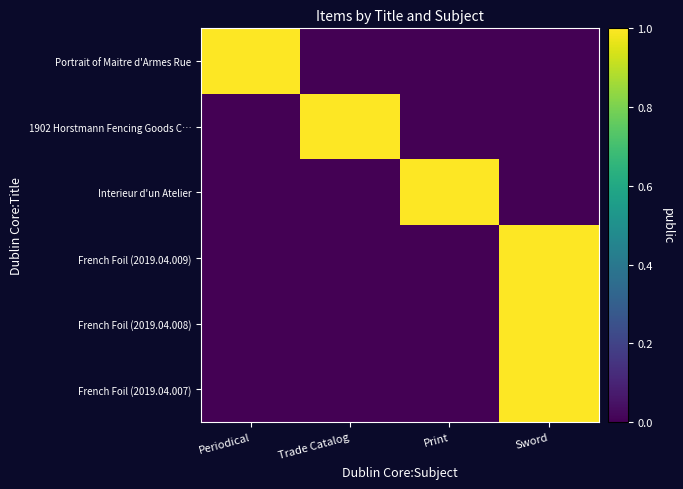

Reading left to right, transcribe all the data shown in this chart.

Portrait of Maitre d'Armes Rue: Periodical=1	Trade Catalog=0	Print=0	Sword=0
1902 Horstmann Fencing Goods C…: Periodical=0	Trade Catalog=1	Print=0	Sword=0
Interieur d'un Atelier: Periodical=0	Trade Catalog=0	Print=1	Sword=0
French Foil (2019.04.009): Periodical=0	Trade Catalog=0	Print=0	Sword=1
French Foil (2019.04.008): Periodical=0	Trade Catalog=0	Print=0	Sword=1
French Foil (2019.04.007): Periodical=0	Trade Catalog=0	Print=0	Sword=1